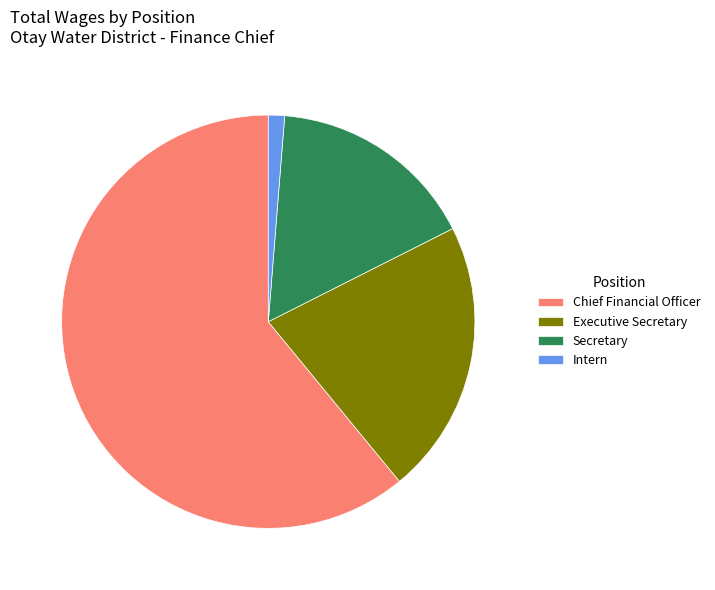

What is the largest slice in the pie chart?

Chief Financial Officer